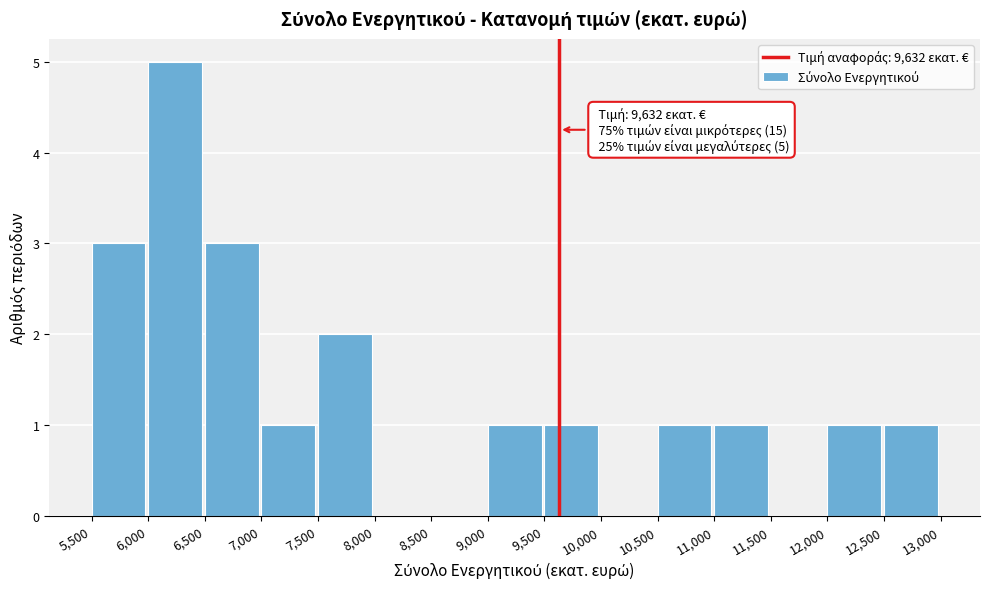

Over which range of the x-axis is the bar tallest?

6,000 to 6,500